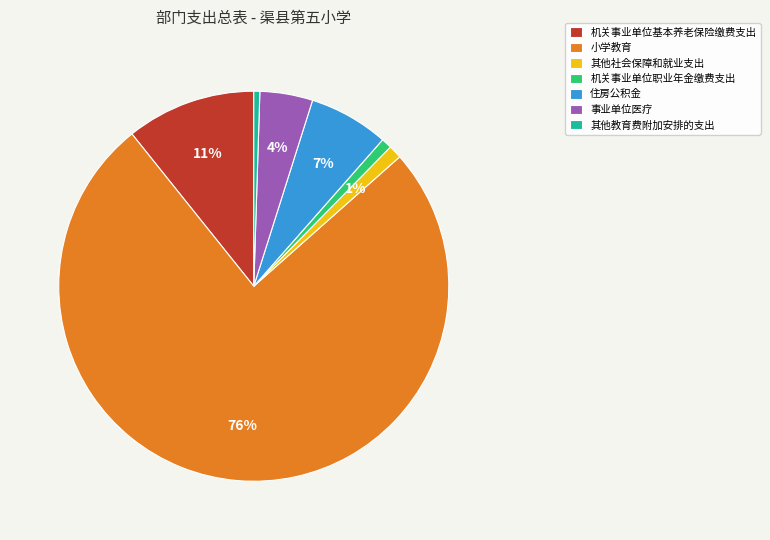

Is it true that 其他教育费附加安排的支出 is 10% of the pie?

False